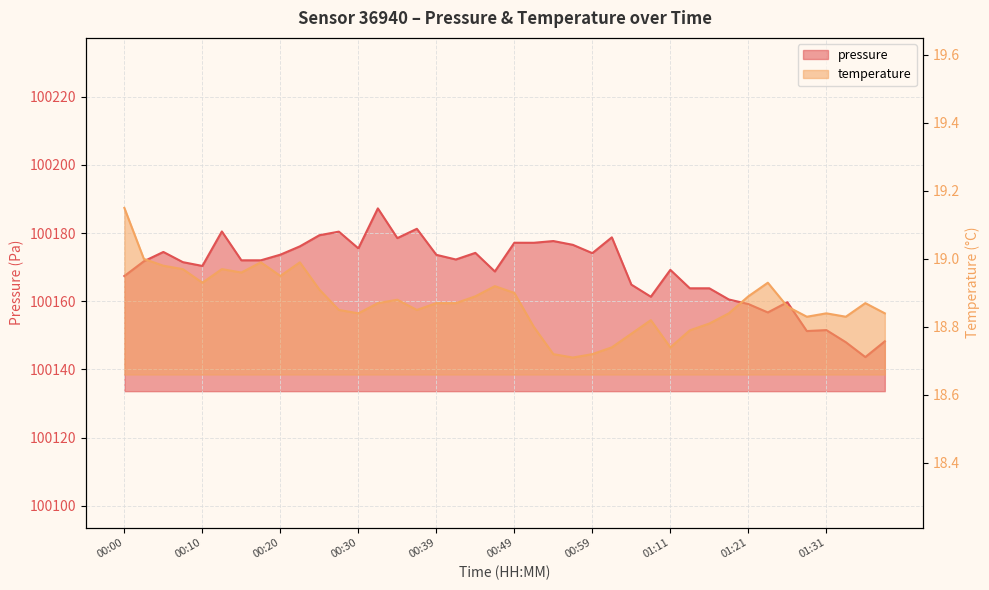

At which category does pressure reach its first local valley?

00:10